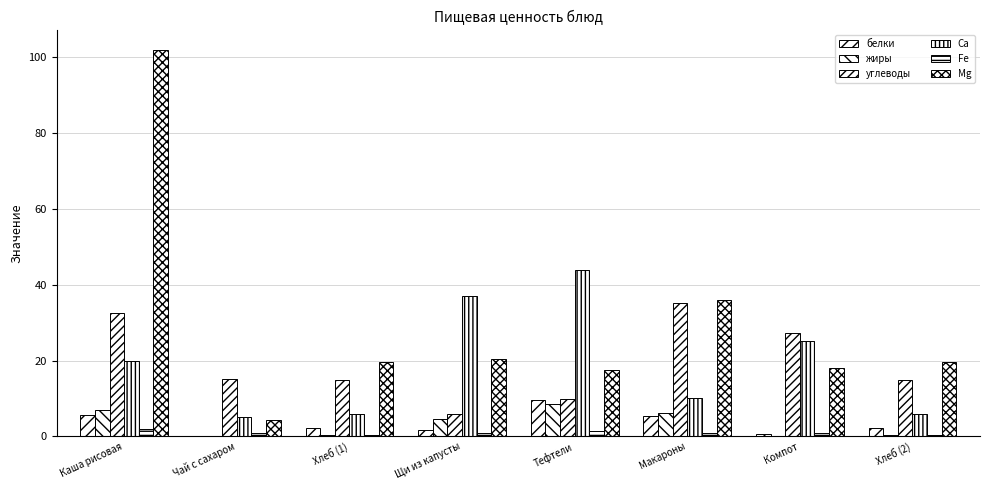

How many groups of bars are there?

8